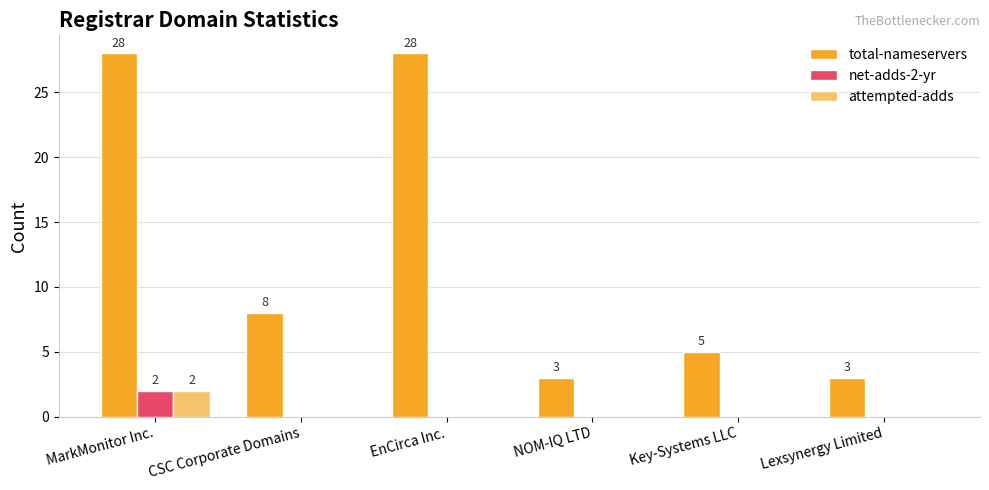

Reading left to right, extract all data points from this chart.

total-nameservers: 28	8	28	3	5	3
net-adds-2-yr: 2	0	0	0	0	0
attempted-adds: 2	0	0	0	0	0